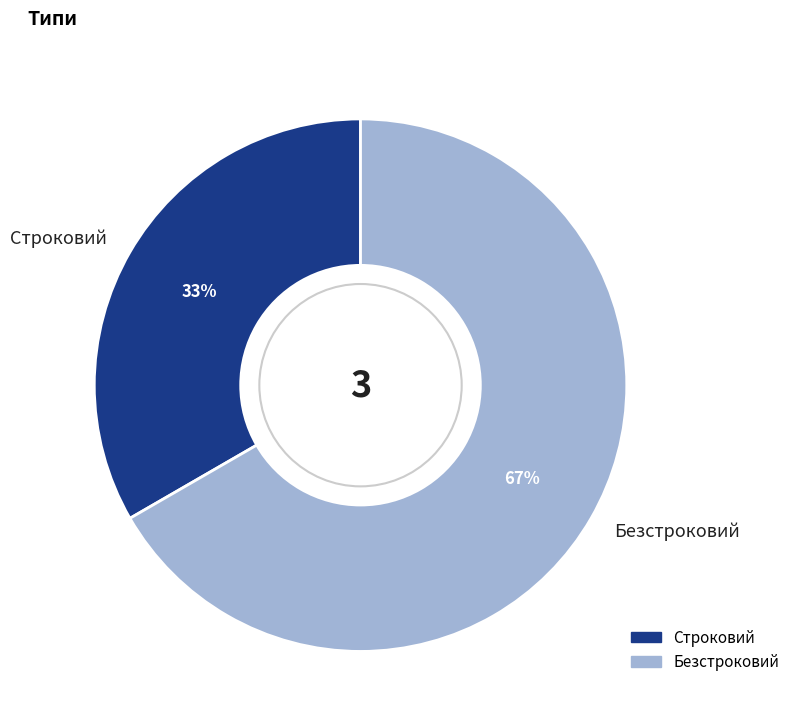

Combined, do Безстроковий and Строковий account for over 50%?

Yes